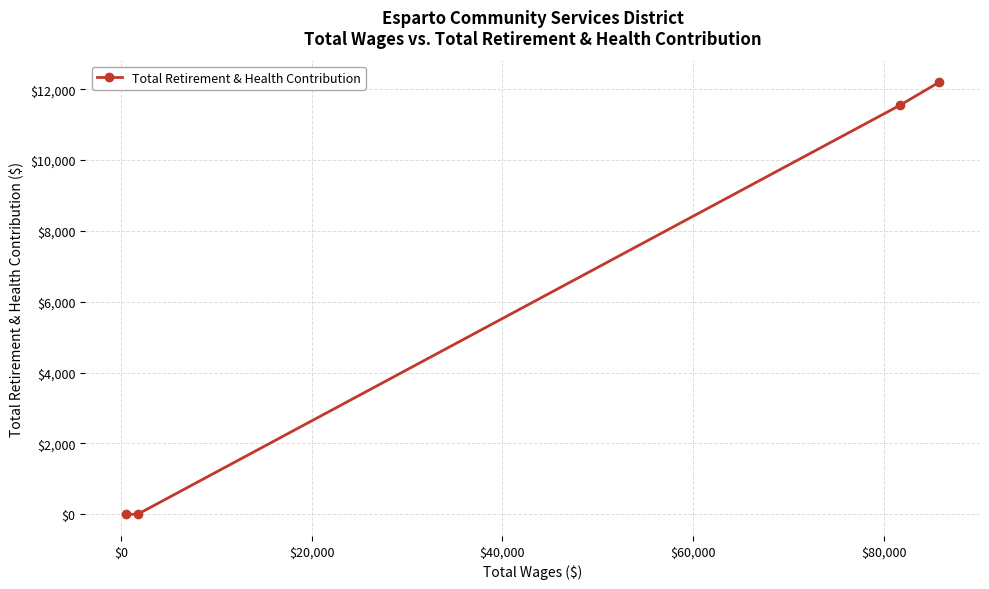

Does the chart display data point markers on the line(s)?

Yes